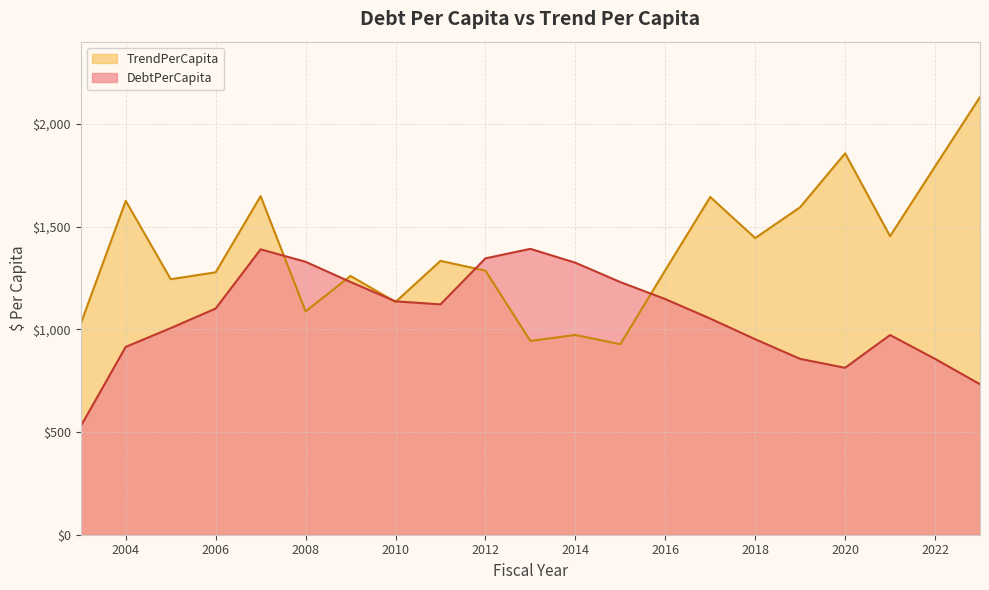

Between 2003 and 2018, which series saw the biggest shift?

DebtPerCapita